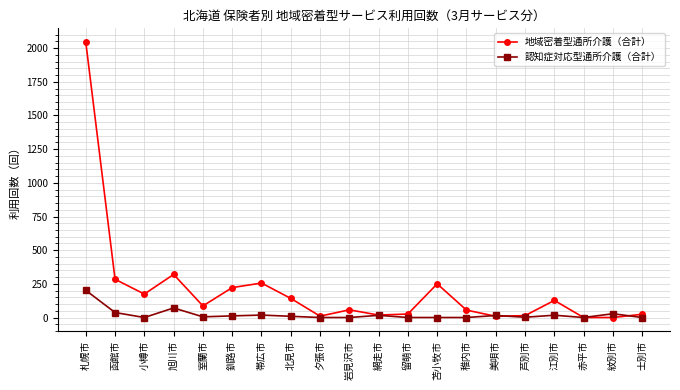

Is the value of 認知症対応型通所介護（合計） at 小樽市 greater than the value of 地域密着型通所介護（合計） at 函館市?

No